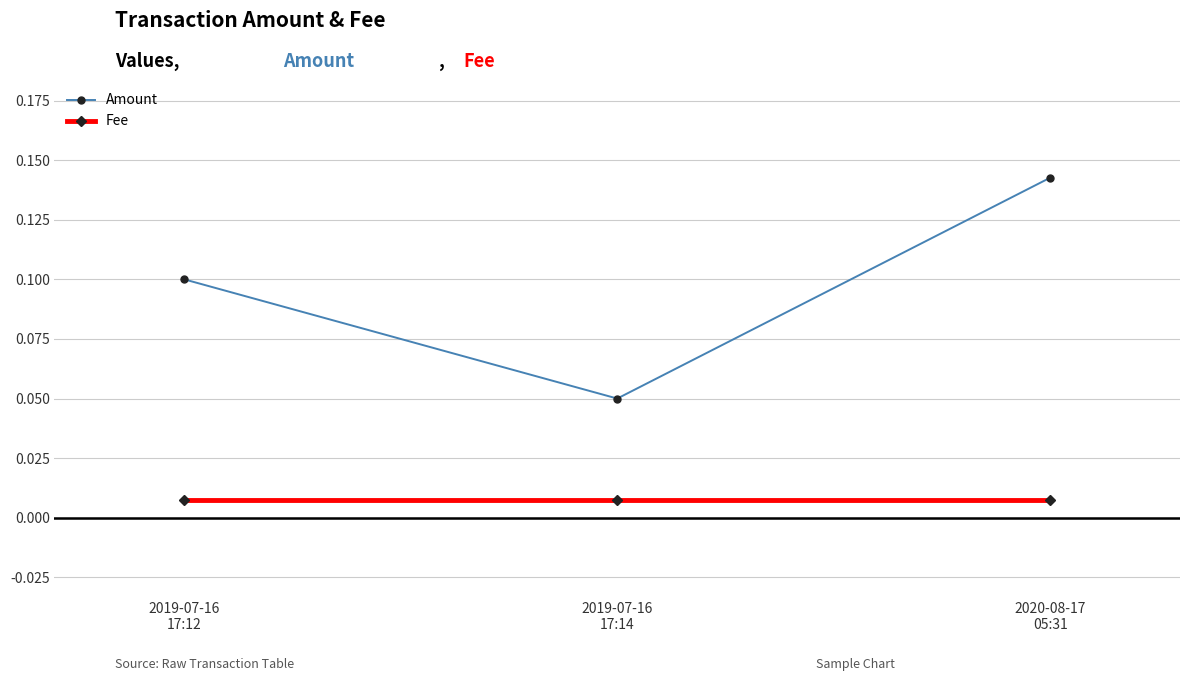

List the series in order of their peak value, highest first.

Amount, Fee